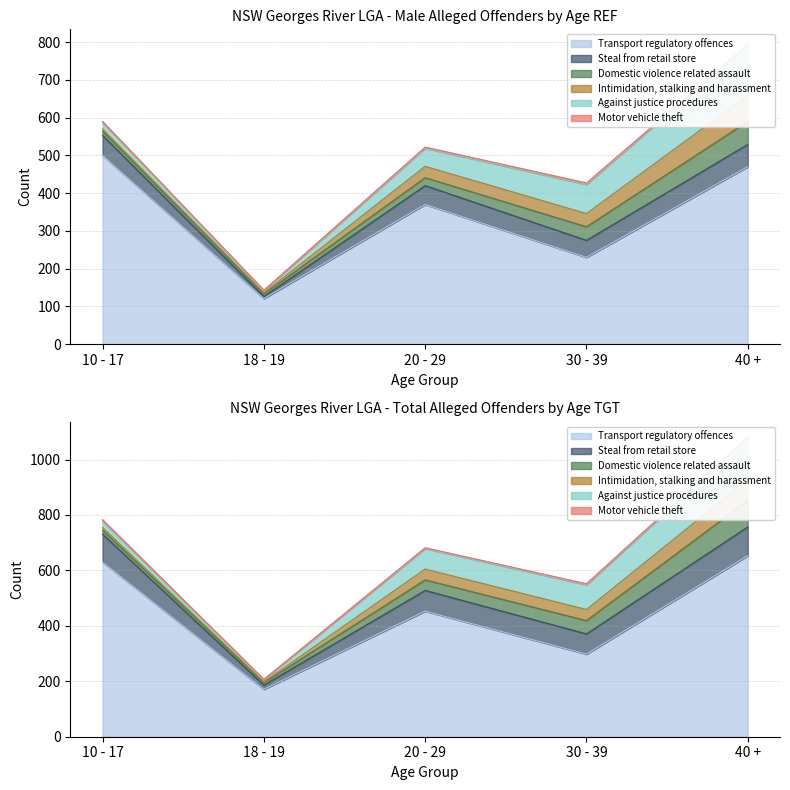

True or false: Against justice procedures and Motor vehicle theft intersect in this chart.

False